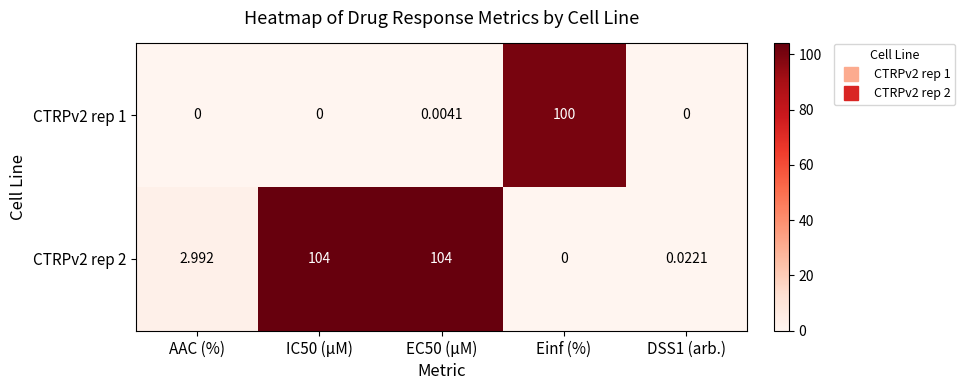

At which label does CTRPv2 rep 2 first exceed 2?

AAC (%)